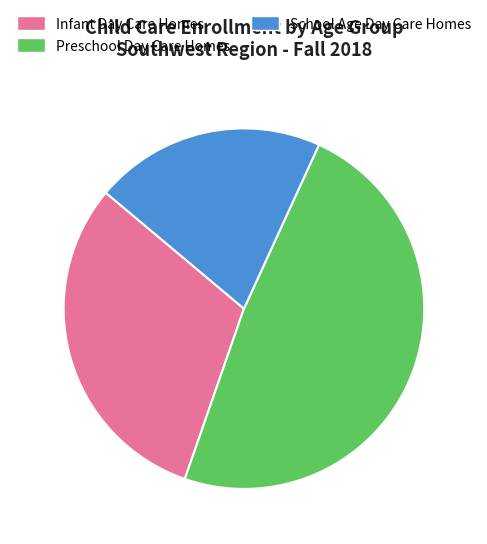

What is the largest slice in the pie chart?

Preschool Day Care Homes